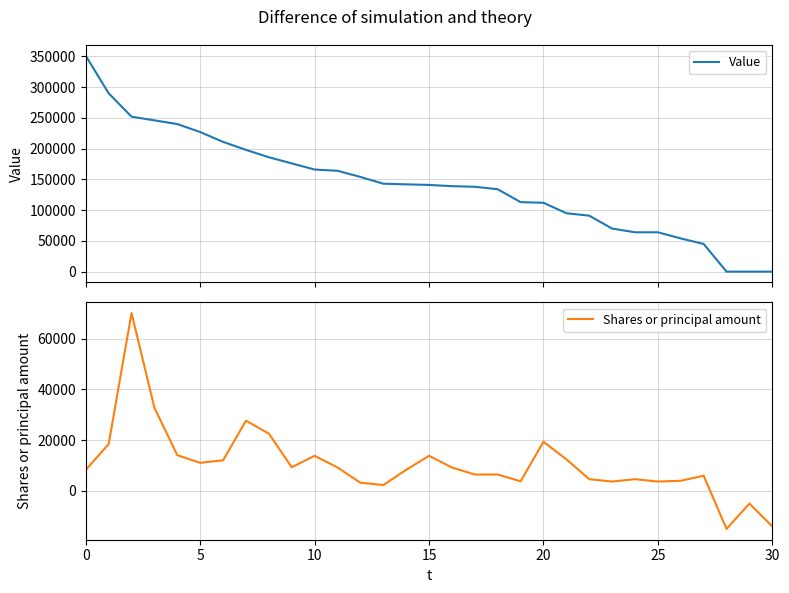

What is the label of the 14th point from the right?

17